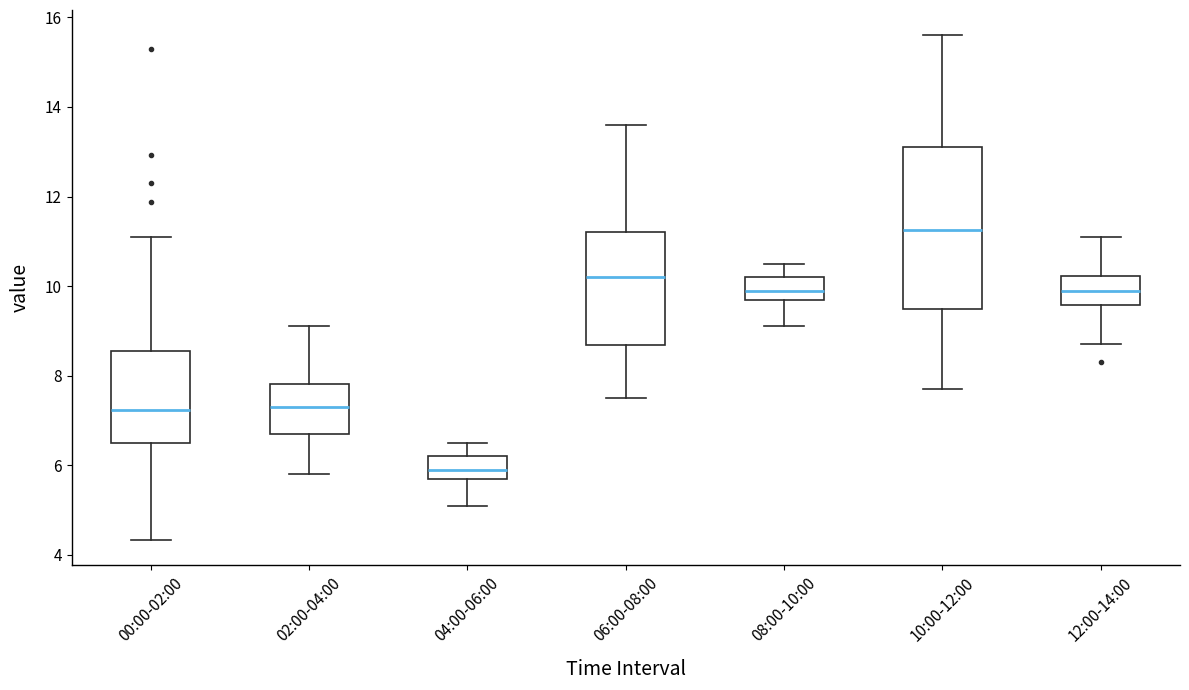

Which box is the tallest, from its lower edge to its upper edge?

10:00-12:00